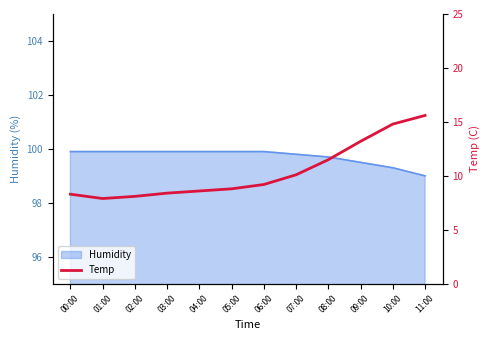

What is the minimum value shown in the chart?

7.9